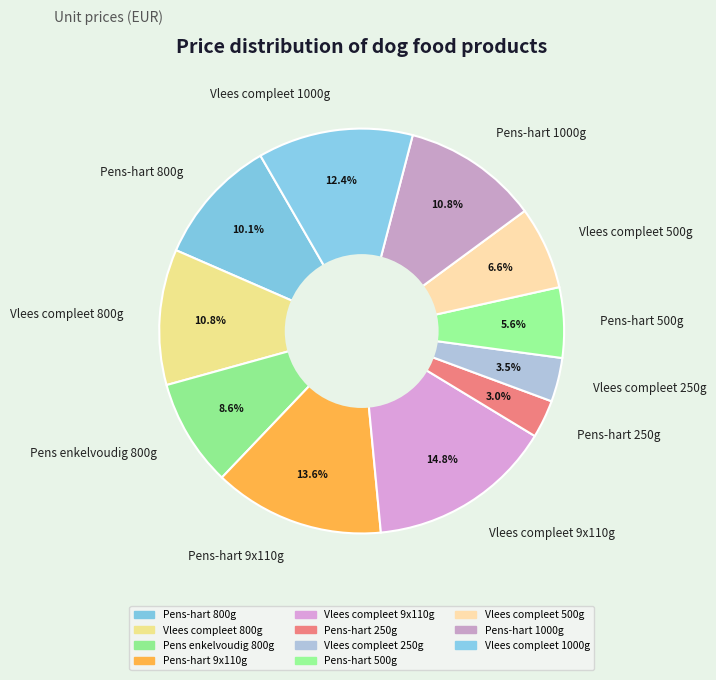

To the nearest percent, what portion does Vlees compleet 9x110g represent?

15%